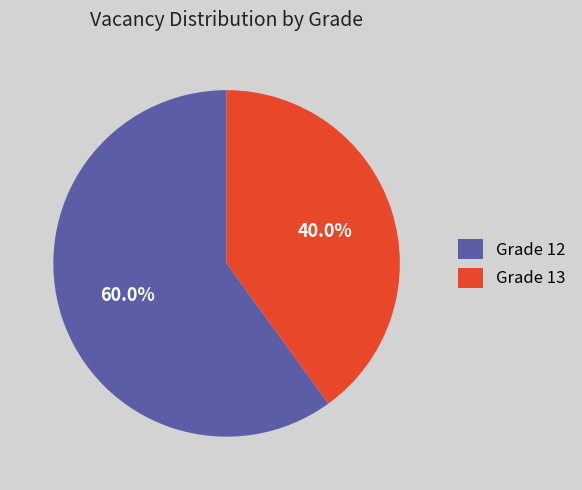

Rank the categories by value from lowest to highest.

Grade 13, Grade 12